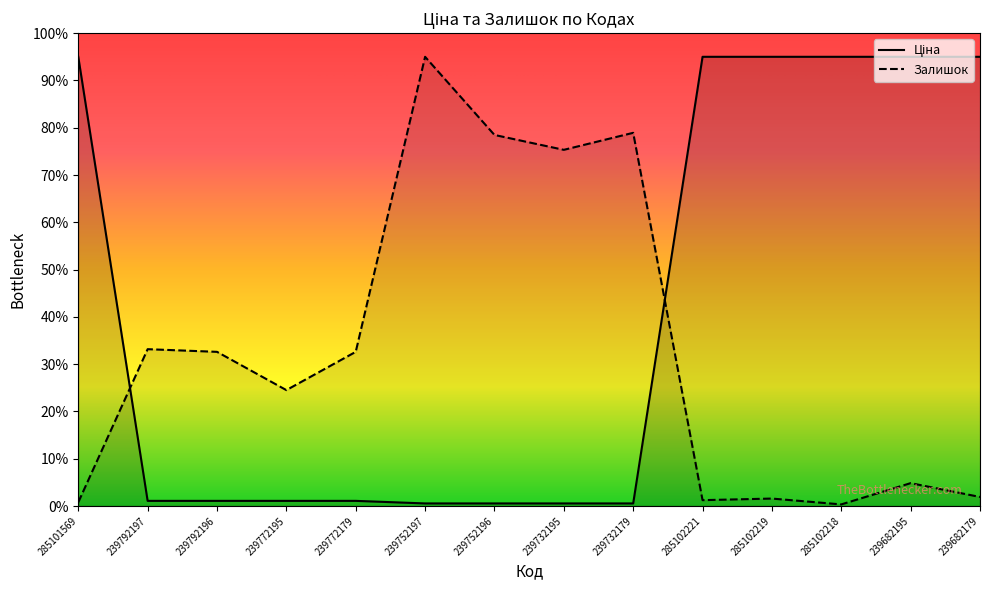

What position from the left is 239792196?

3